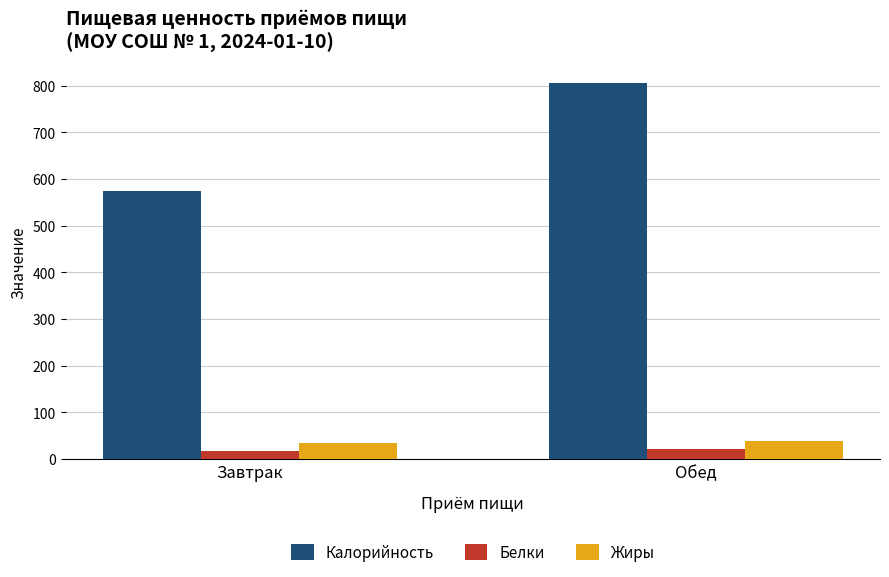

At which category is the sum across all series the highest?

Обед